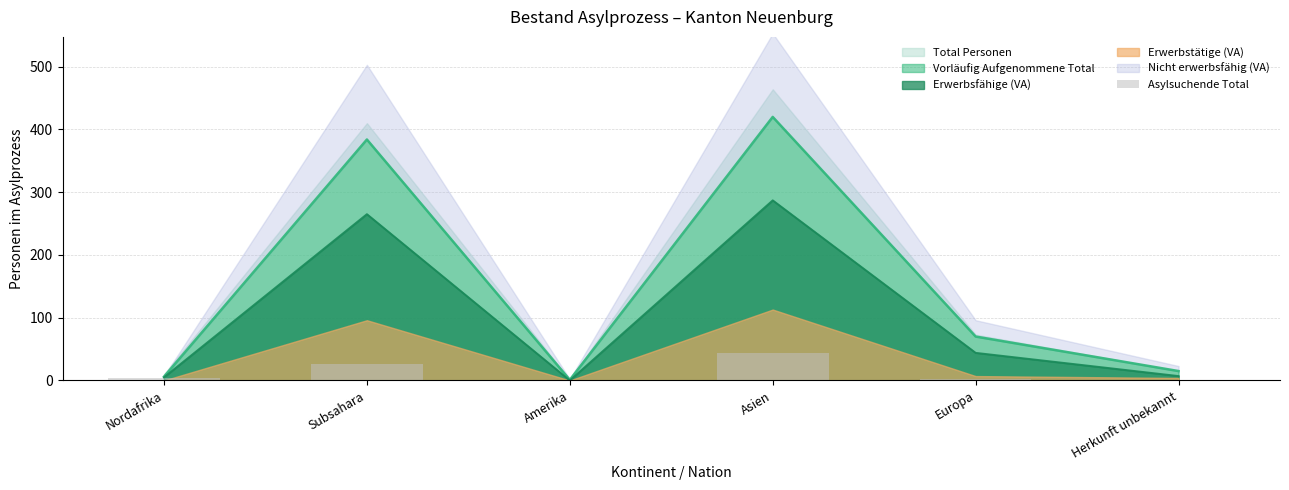

Is the value of Vorläufig Aufgenommene Total at Herkunft unbekannt greater than the value of Erwerbsfähige (VA) at Europa?

No